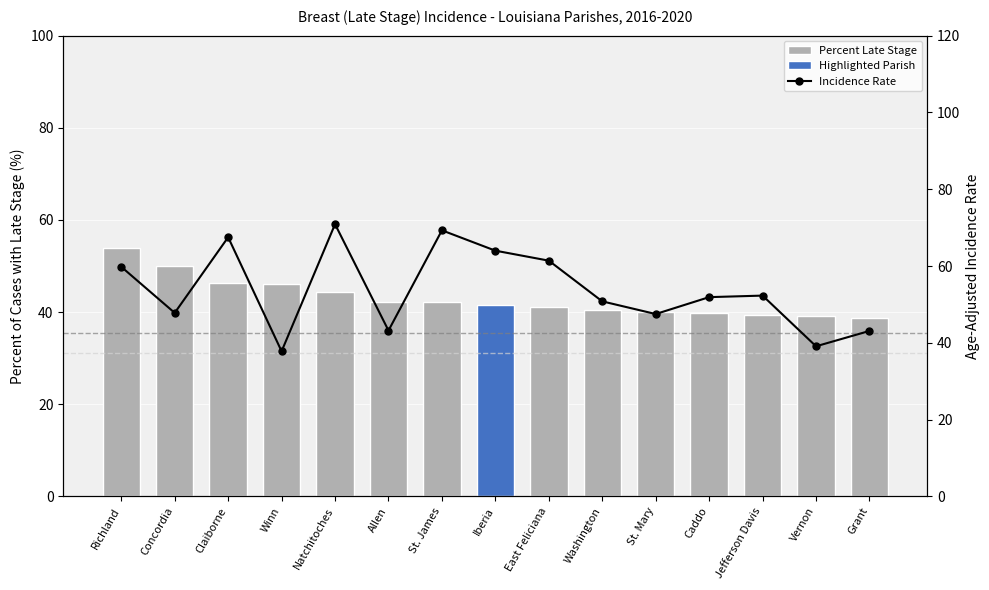

What are all the series names shown in the legend?

Percent Late Stage, Incidence Rate